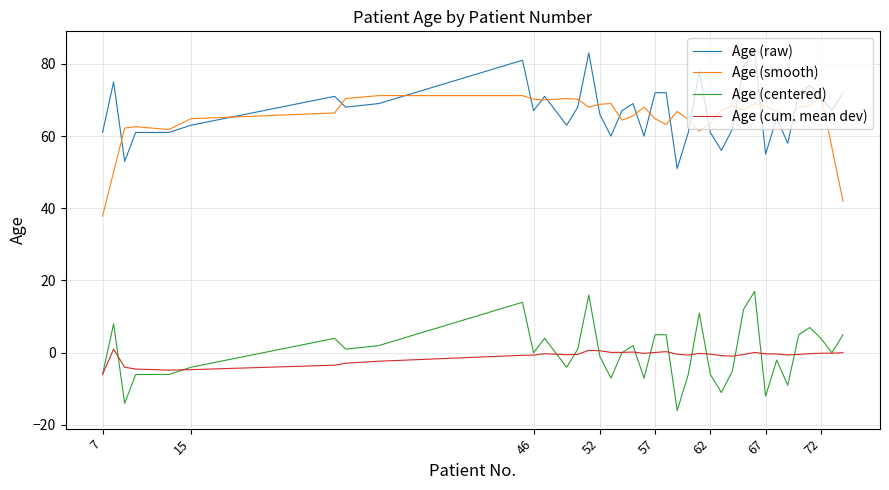

What is the greatest value displayed?

84.0